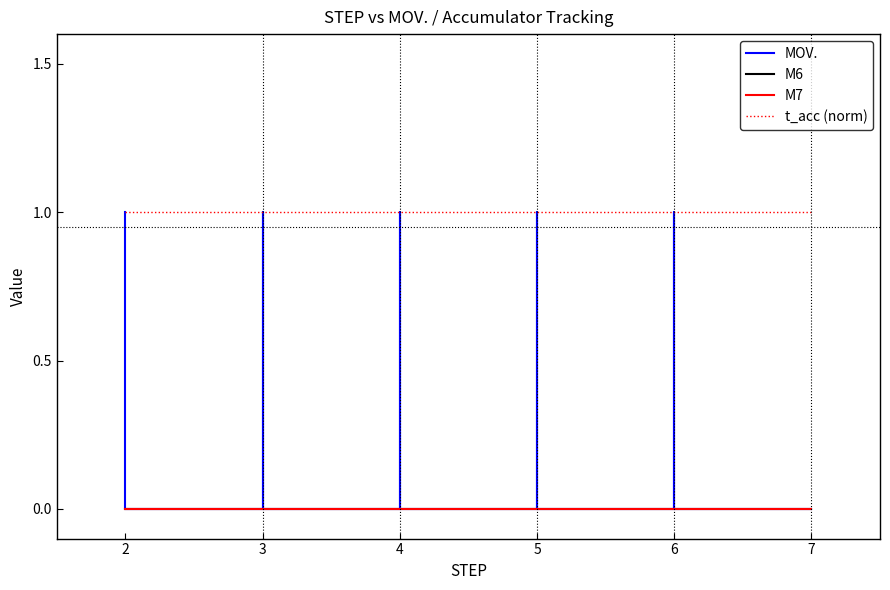

At which category is the sum across all series the highest?

6